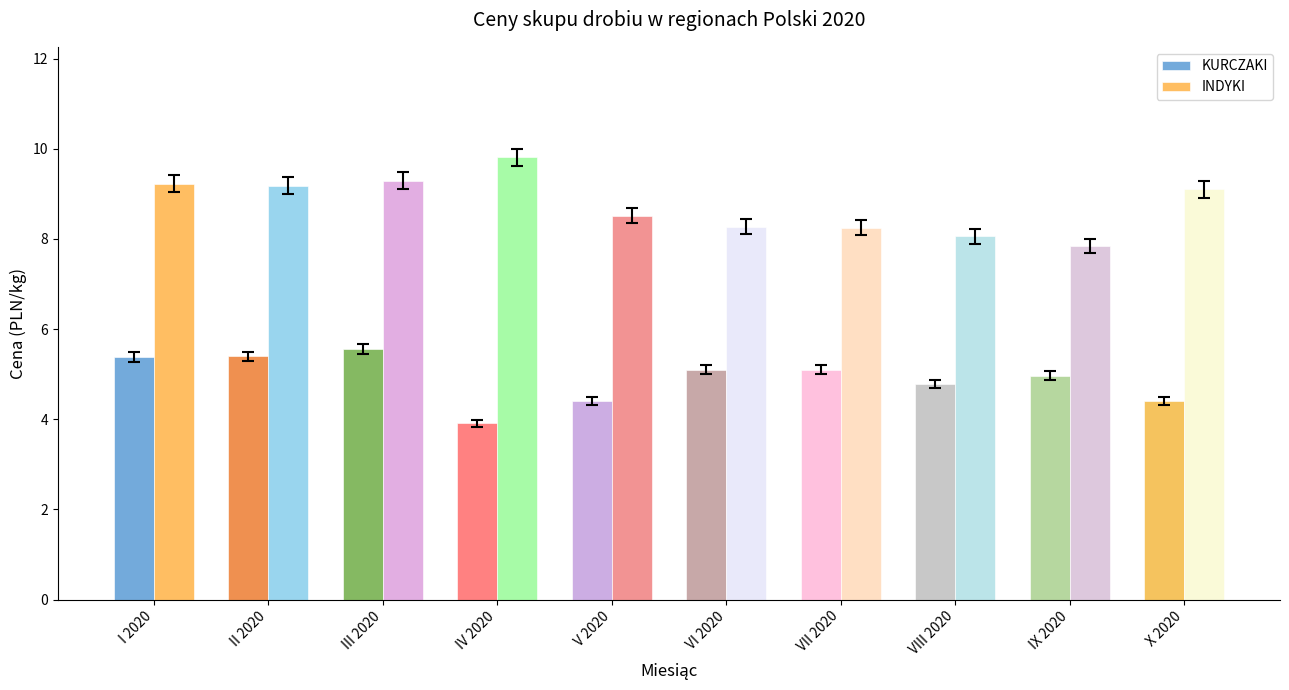

What is the difference between the KURCZAKI values at VII 2020 and III 2020?

0.5